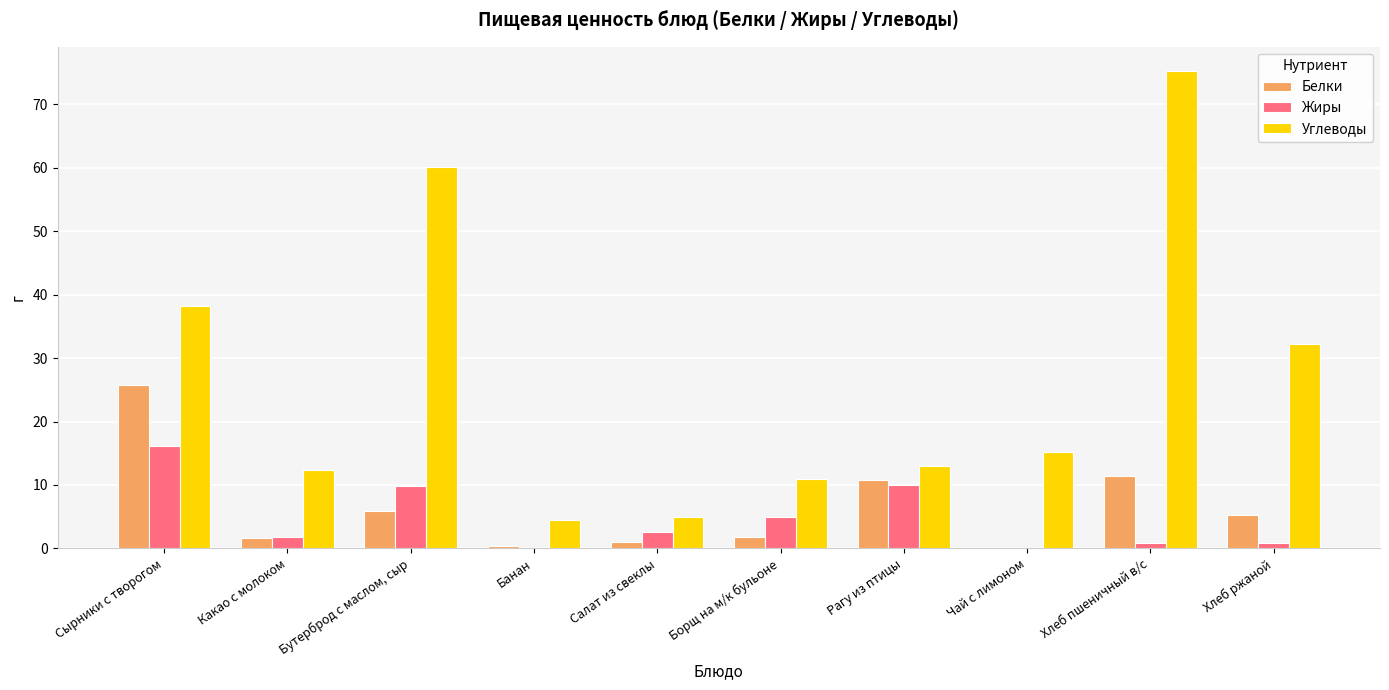

Which label corresponds to the largest value in the chart?

Хлеб пшеничный в/с